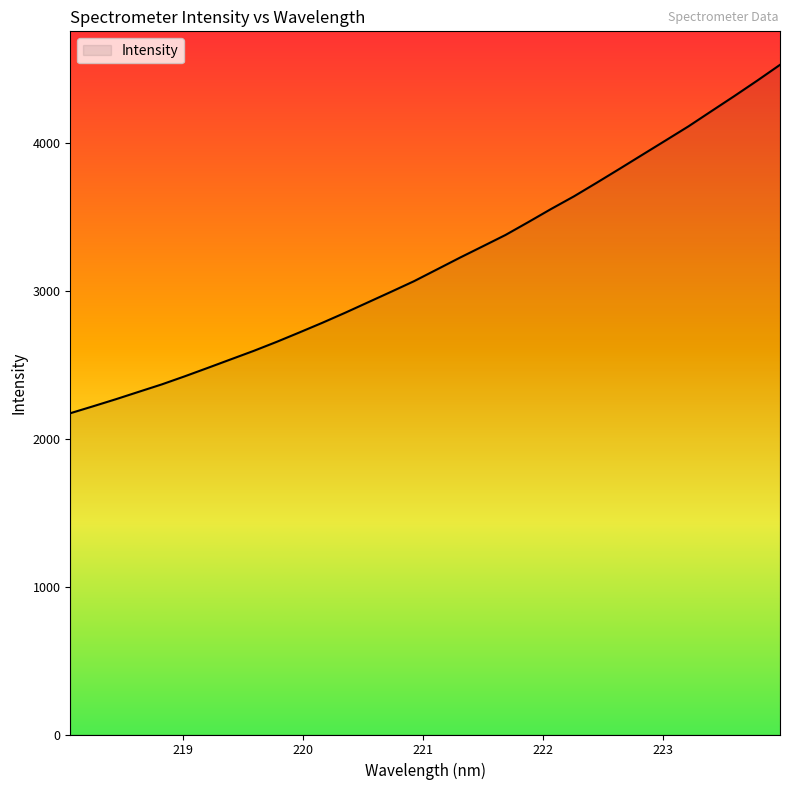

What is the difference between the maximum and minimum values?

2354.2